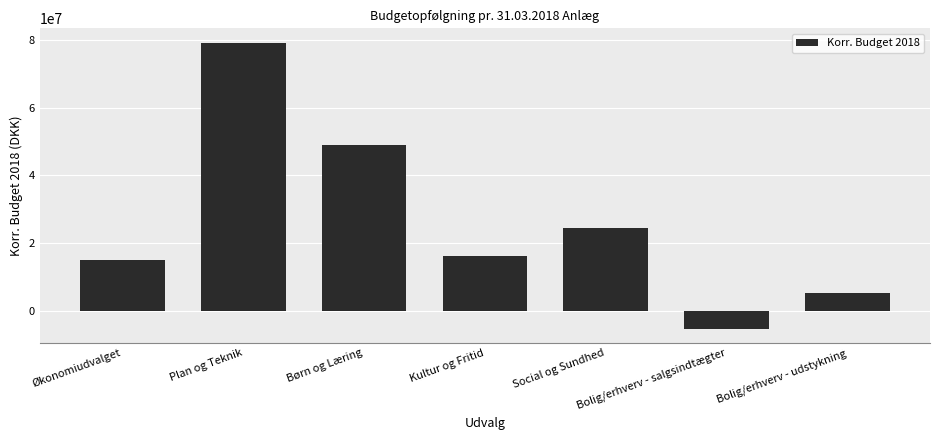

What is the label of the 2nd bar from the right?

Bolig/erhverv - salgsindtægter